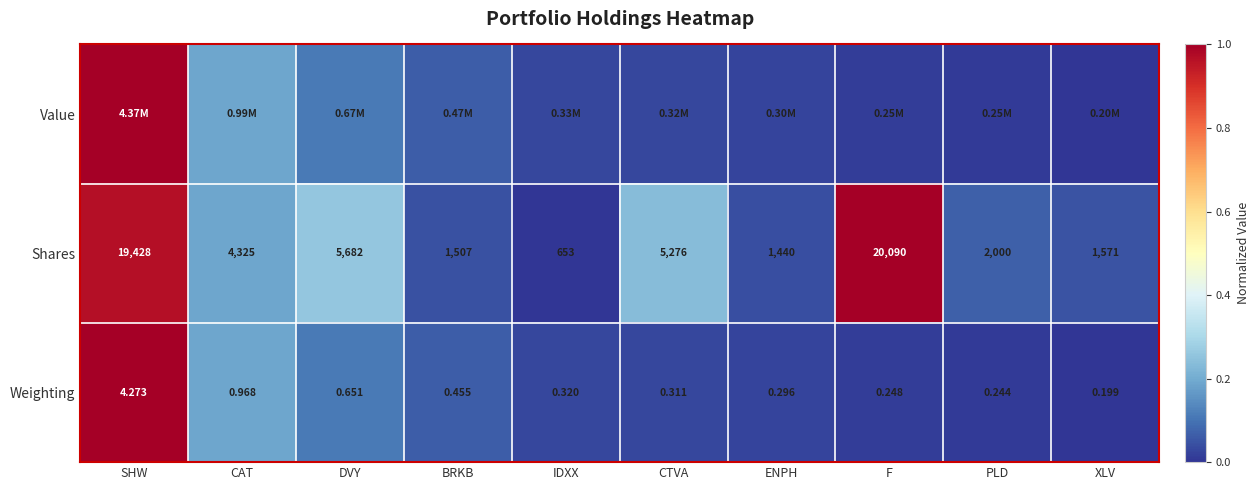

Which category has the highest value in the Shares series?

F